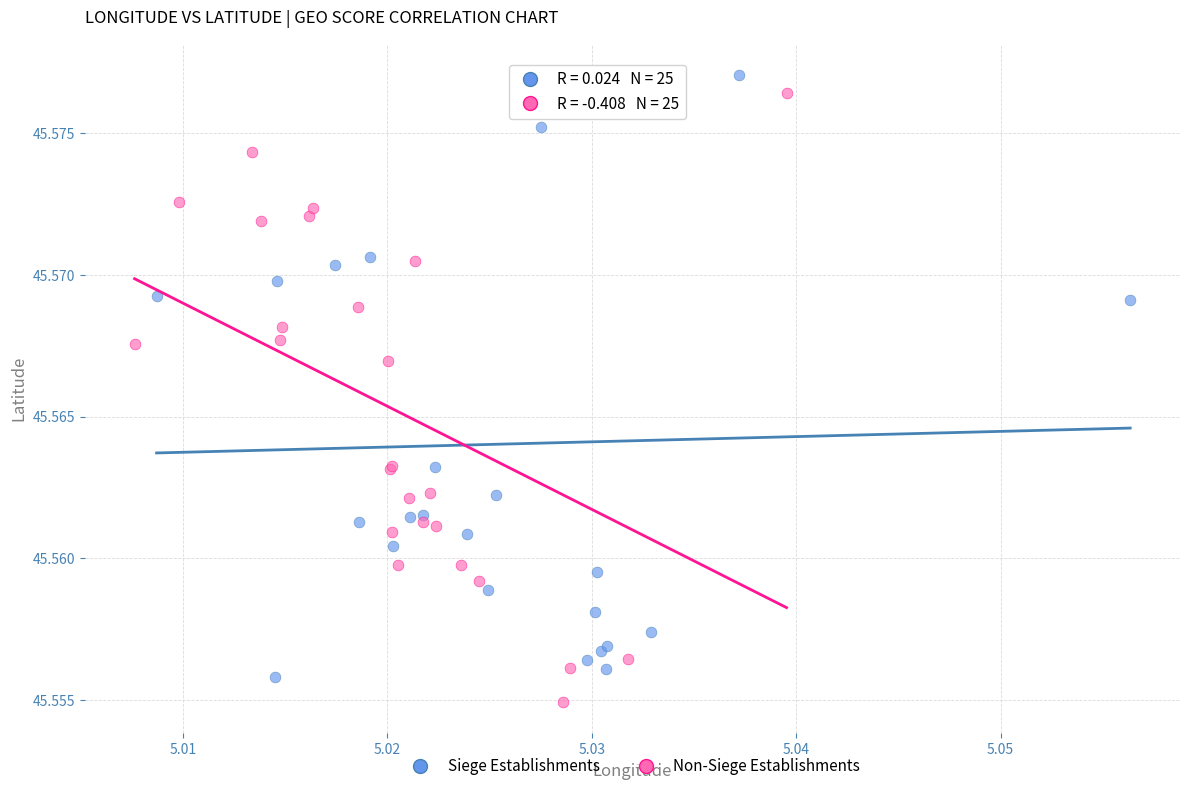

What are all the series names shown in the legend?

Siege Establishments, Non-Siege Establishments